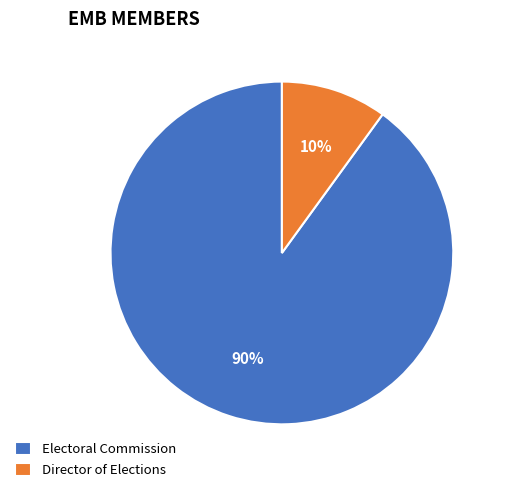

Does Director of Elections represent more than half of the total?

No